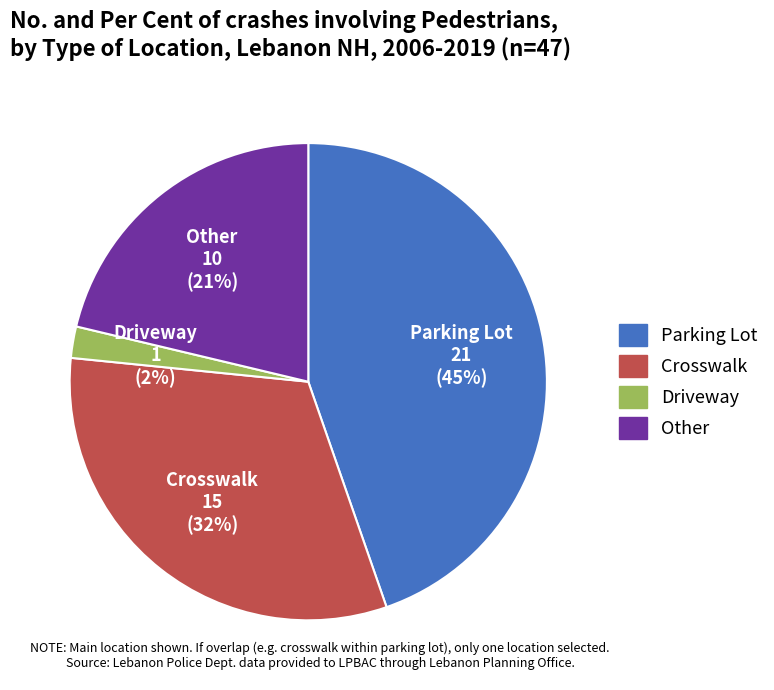

How many slices are in this pie chart?

4